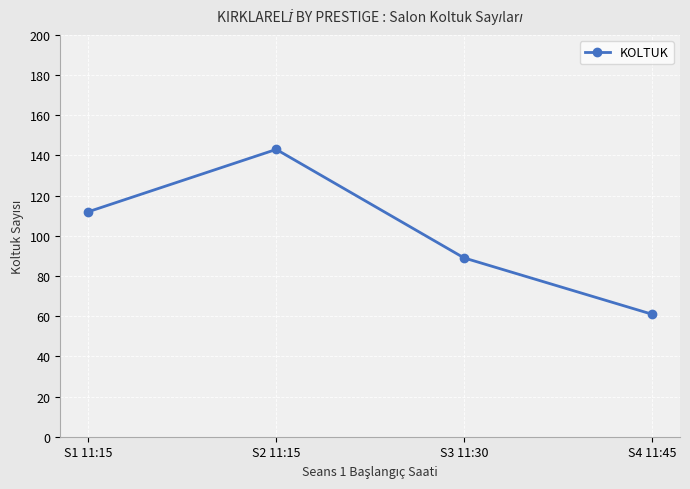

What is the value of the 3rd point from the left?

89